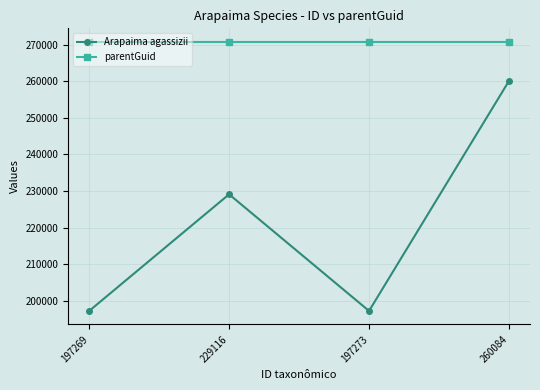

Rank the series by their average value, from highest to lowest.

parentGuid, Arapaima agassizii